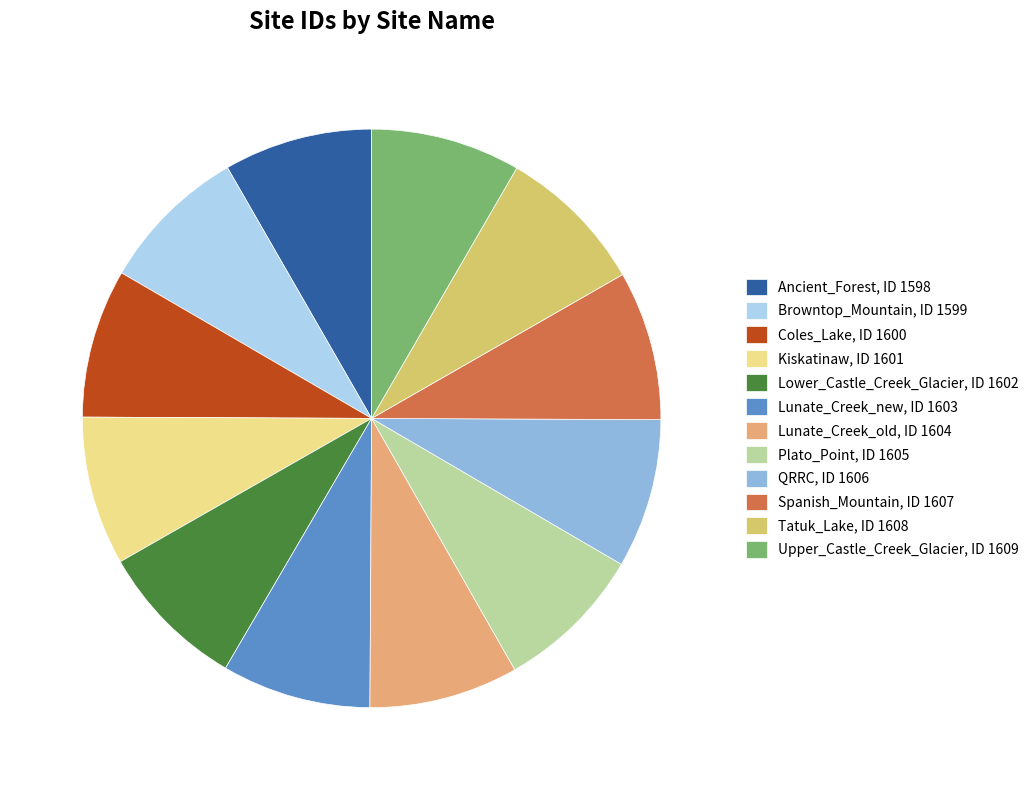

Is Kiskatinaw the majority of the pie?

No